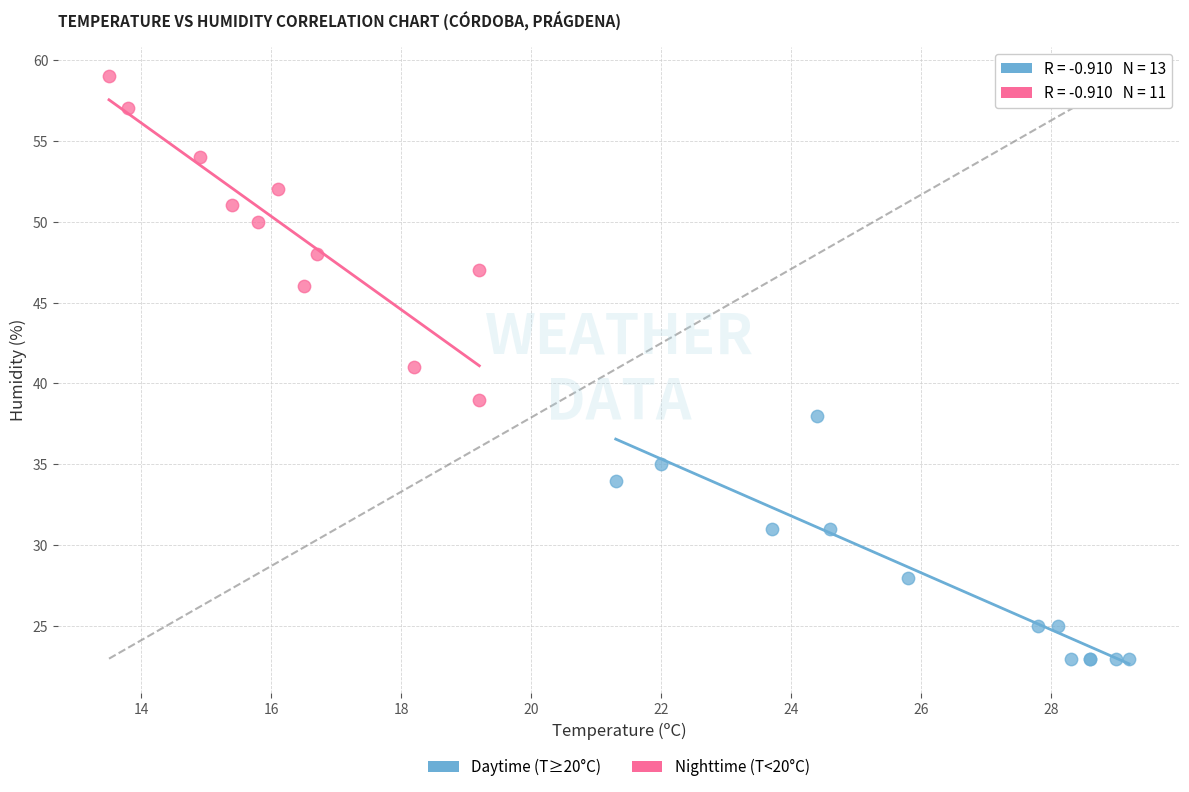

Which series reaches the maximum Y coordinate?

Nighttime (T<20°C)